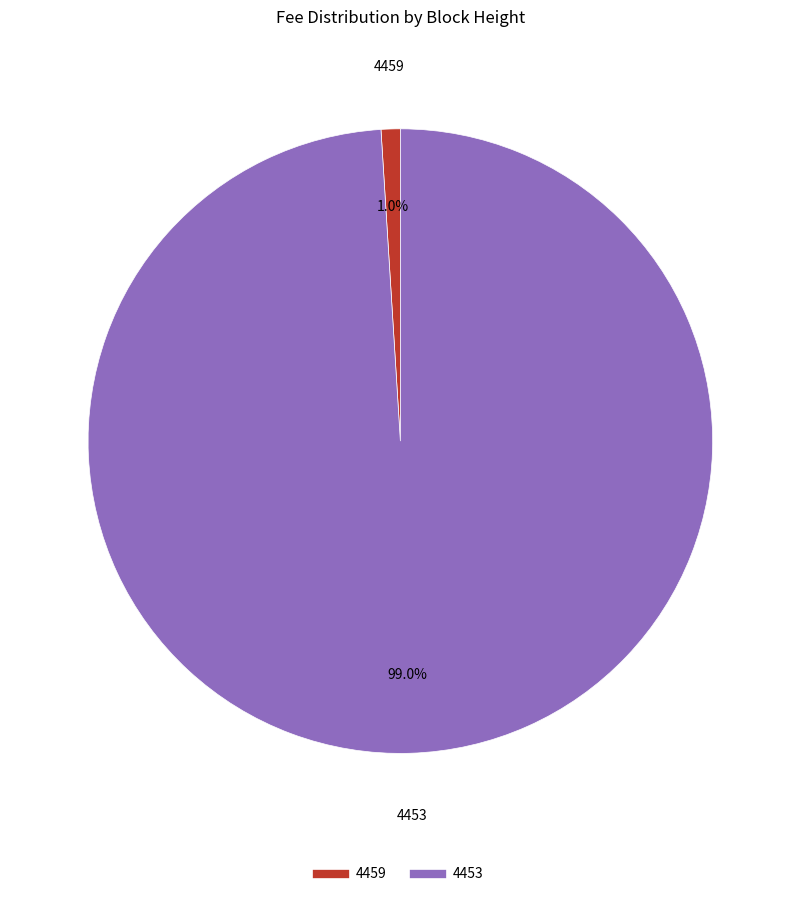

What is the total percentage of 4453 and 4459?

100.0%